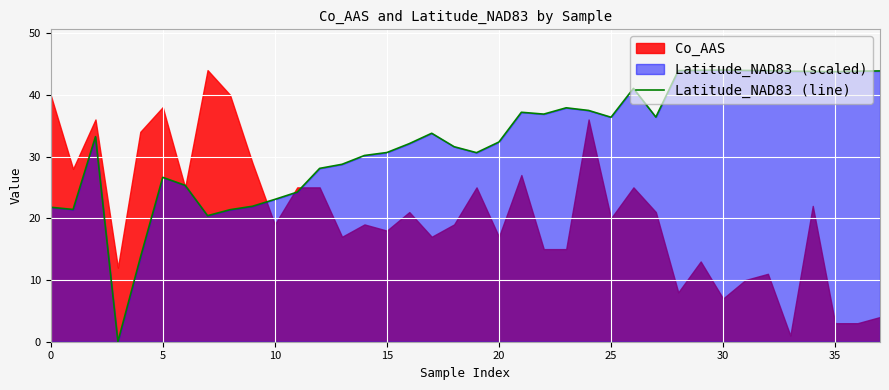

What is the ratio of the value at 9 to the value at 22?

0.6